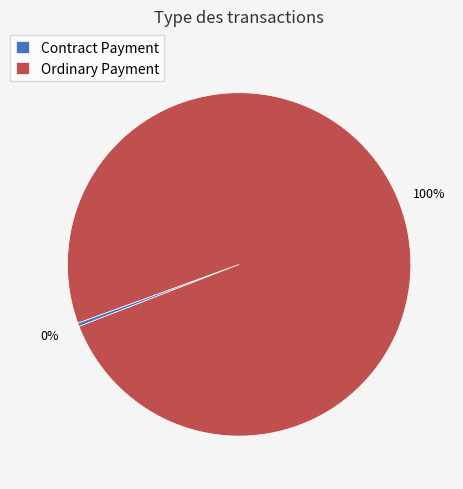

True or false: Ordinary Payment accounts for 87% of the total.

False